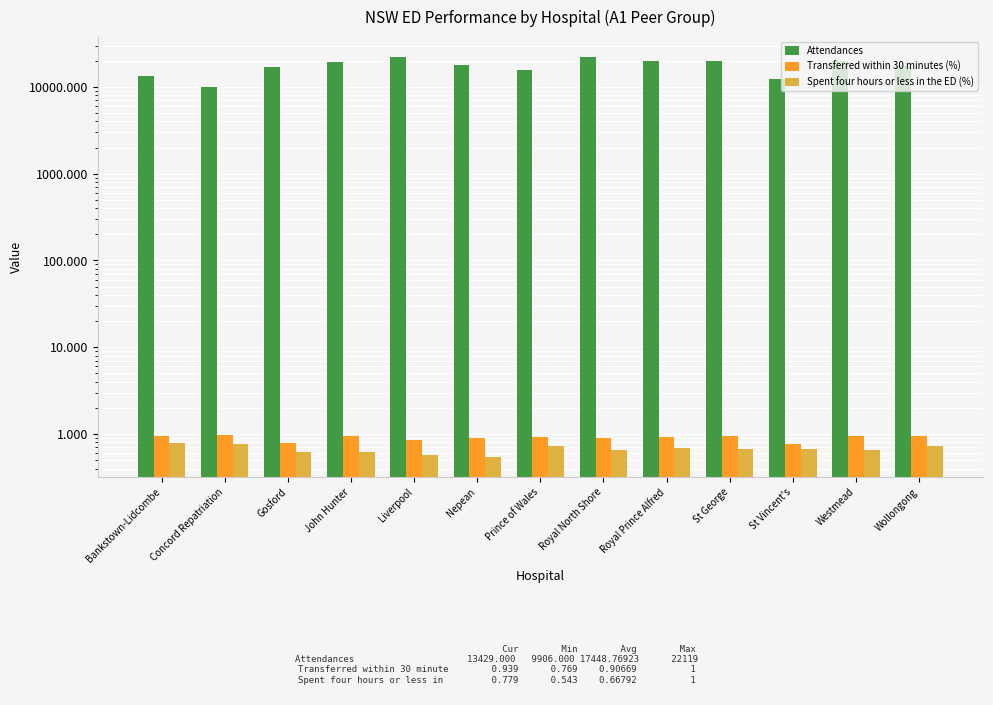

The value of Transferred within 30 minutes (%) at Westmead is 0.2. True or false?

False